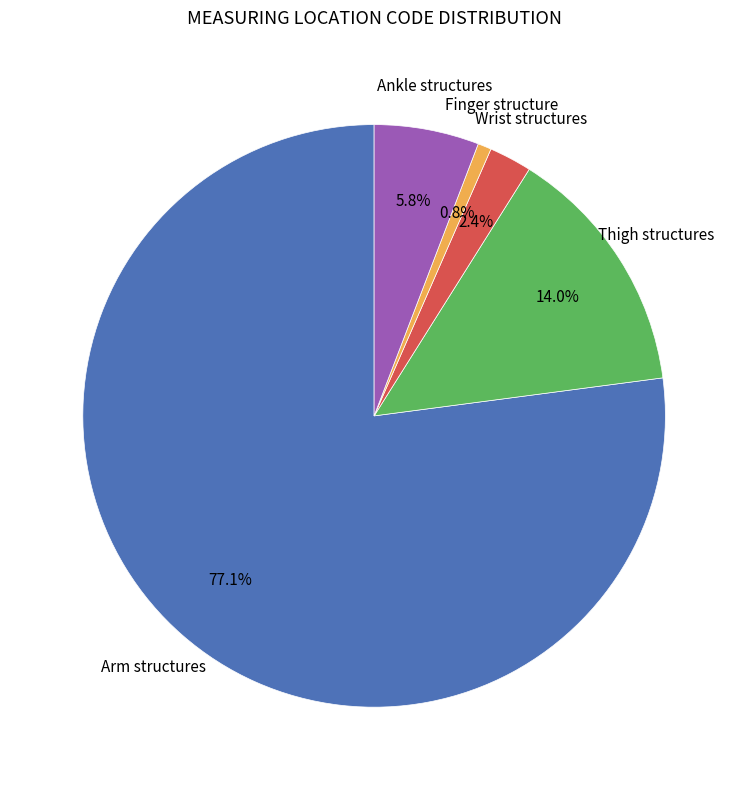

Does any single category account for the majority?

Yes